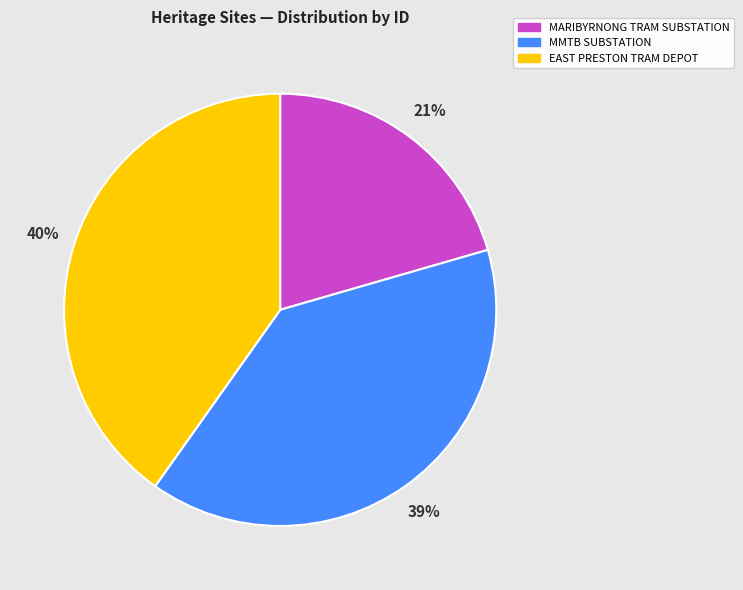

Which slice is the largest?

EAST PRESTON TRAM DEPOT